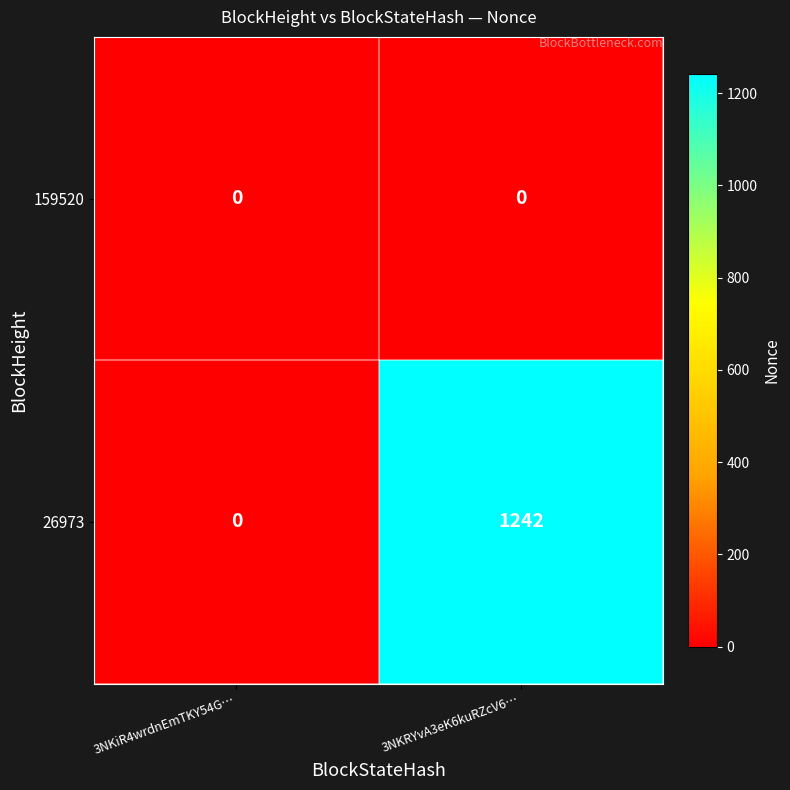

What is the spread (max minus min) of values at 3NKRYvA3eK6kuRZcV6…?

1242